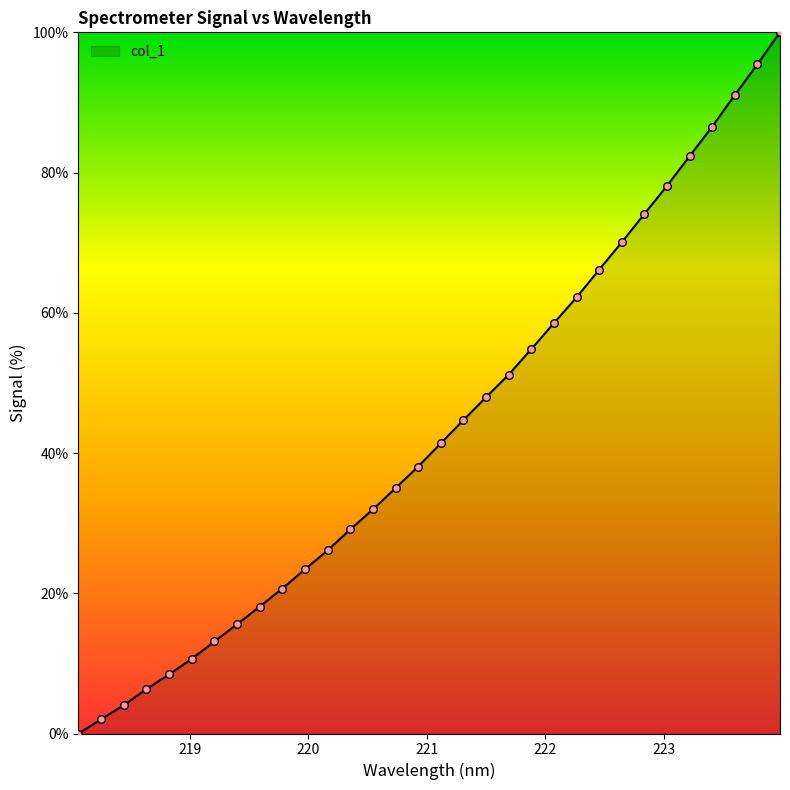

What is the difference between the maximum and minimum values?

100.0